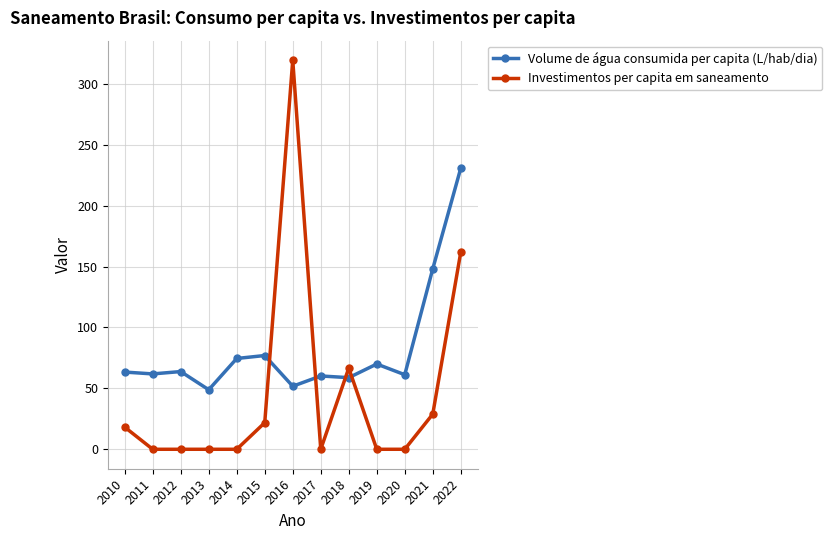

What is the highest value of the Volume de água consumida per capita (L/hab/dia) series?

230.8